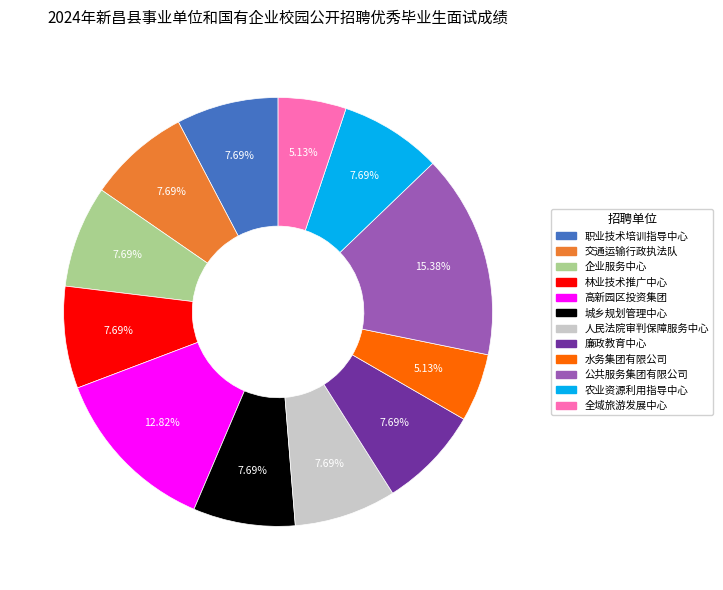

Does any single category account for the majority?

No